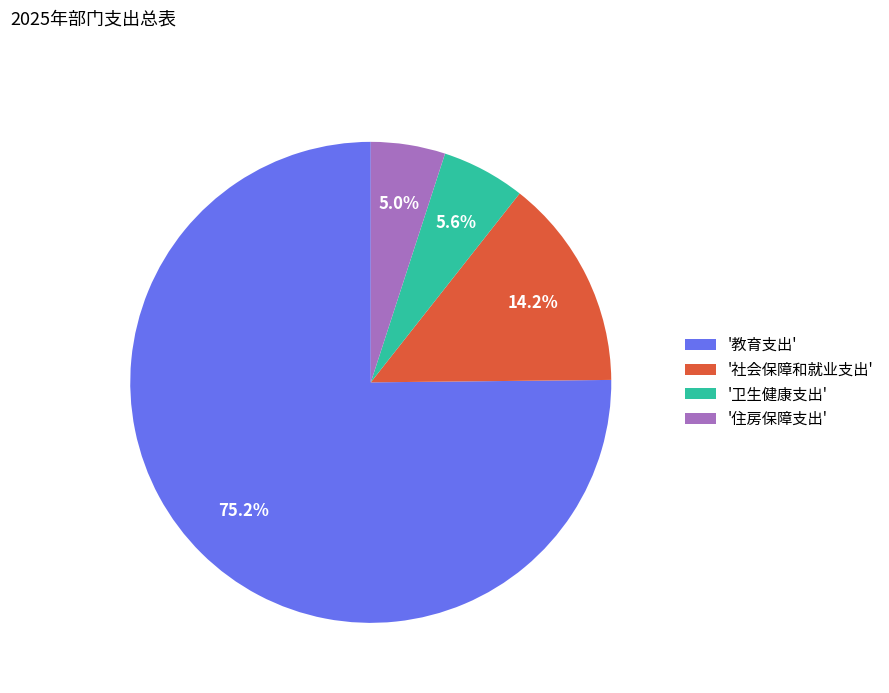

Is there any slice that represents more than half of the pie?

Yes